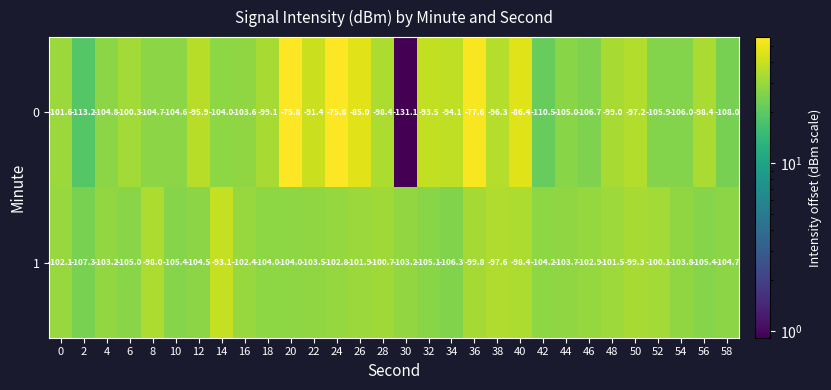

What is the smallest value displayed?

-131.1